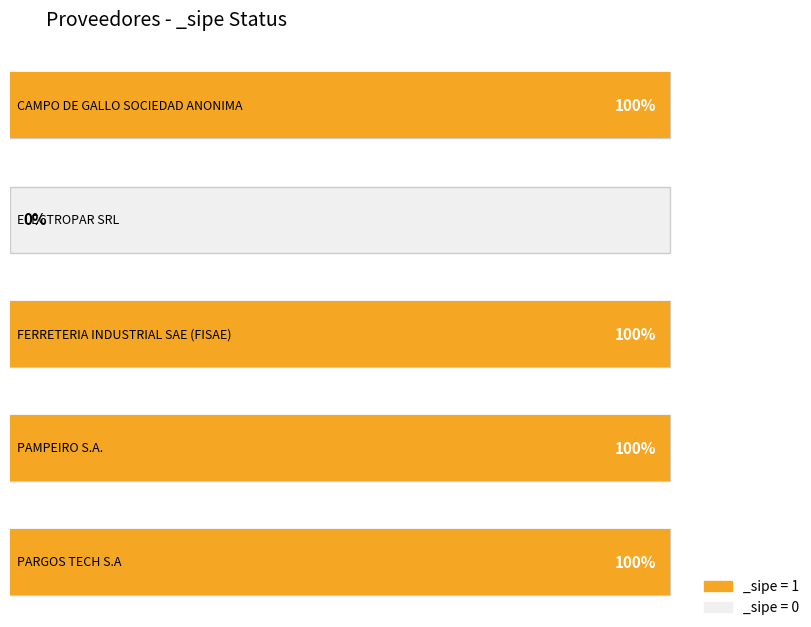

What is the sum of the values at FERRETERIA INDUSTRIAL SAE (FISAE) and ELECTROPAR SRL?

1